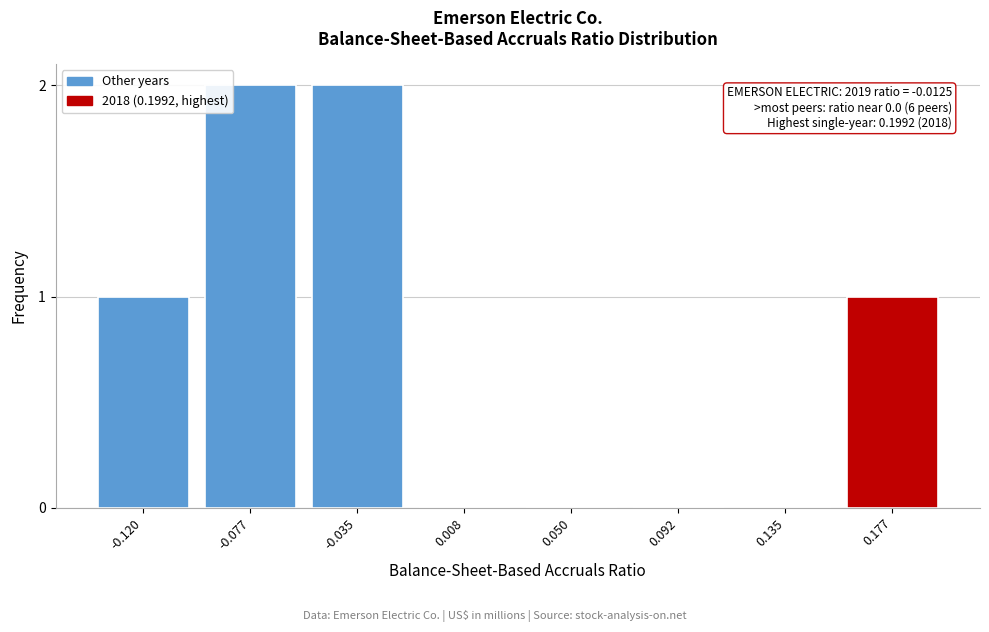

Reading left to right, transcribe all the data shown in this chart.

-0.120=1	-0.077=2	-0.035=2	0.008=0	0.050=0	0.092=0	0.135=0	0.177=1